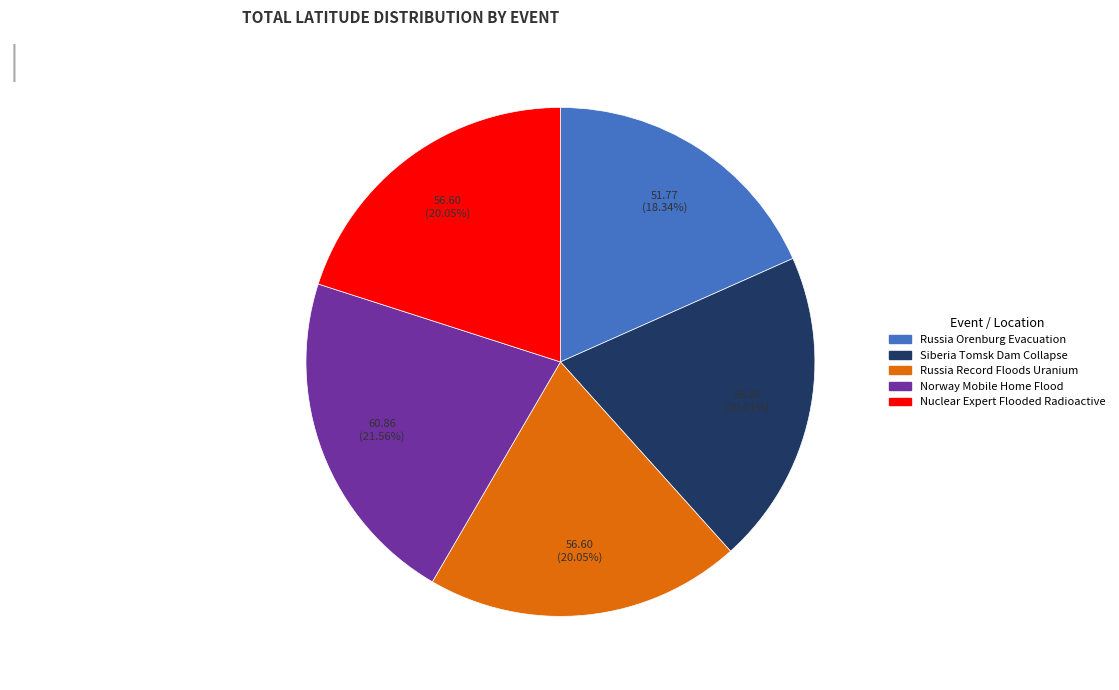

Do Nuclear Expert Flooded Radioactive and Norway Mobile Home Flood together represent more than half of the pie?

No